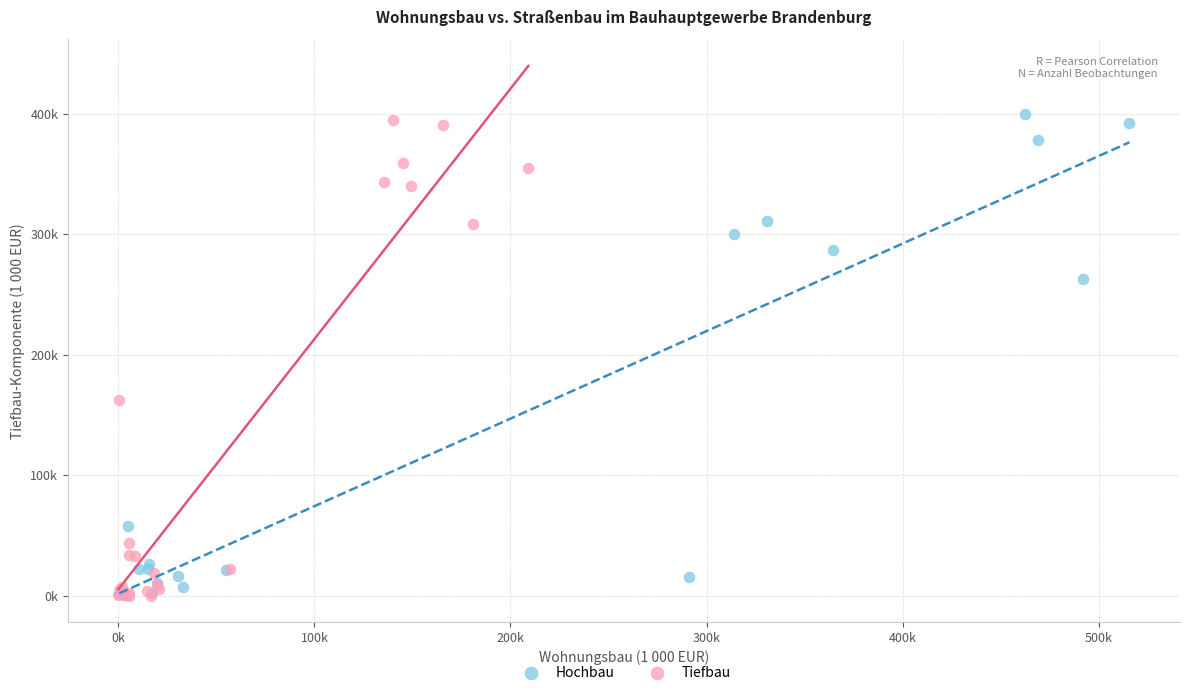

Which series contains the highest Y value?

Hochbau